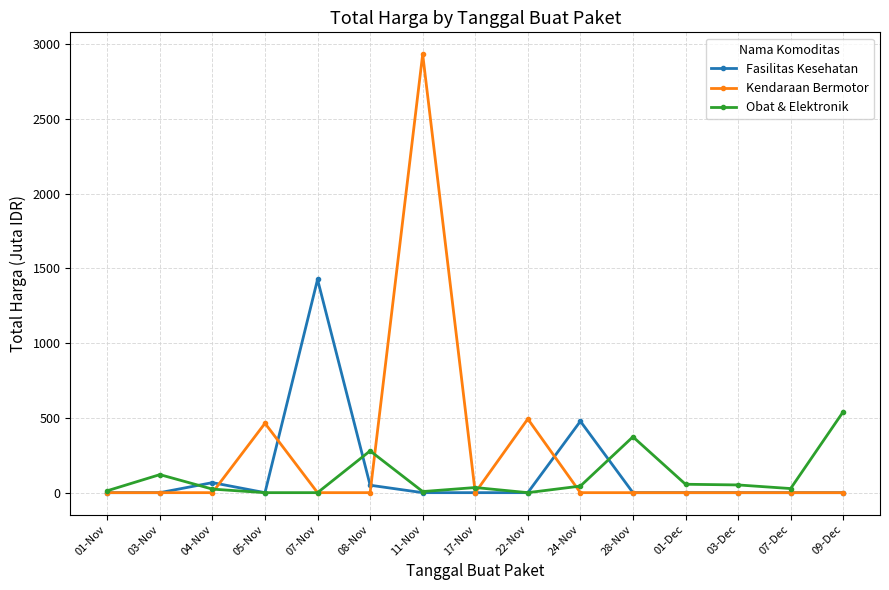

What are all the series names shown in the legend?

Fasilitas Kesehatan, Kendaraan Bermotor, Obat & Elektronik